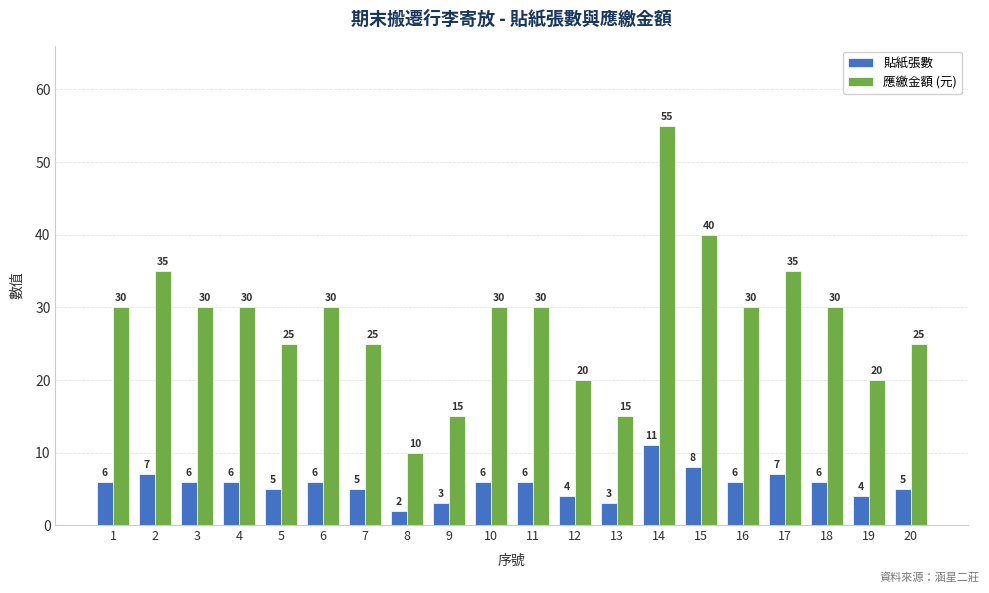

What is the difference between the maximum and minimum values in the 貼紙張數 series?

9